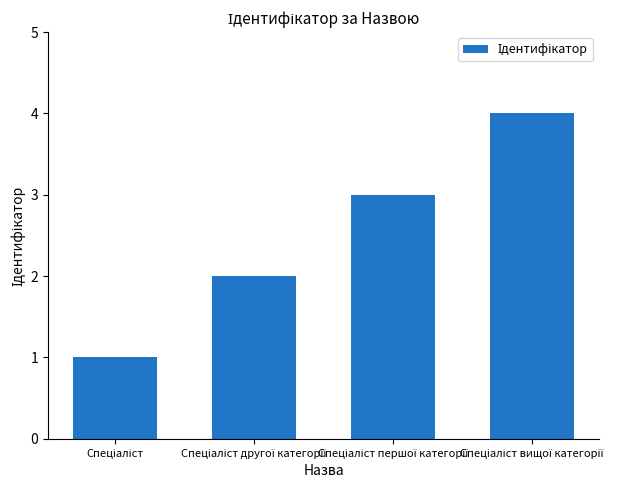

What is the difference between the maximum and minimum values?

3